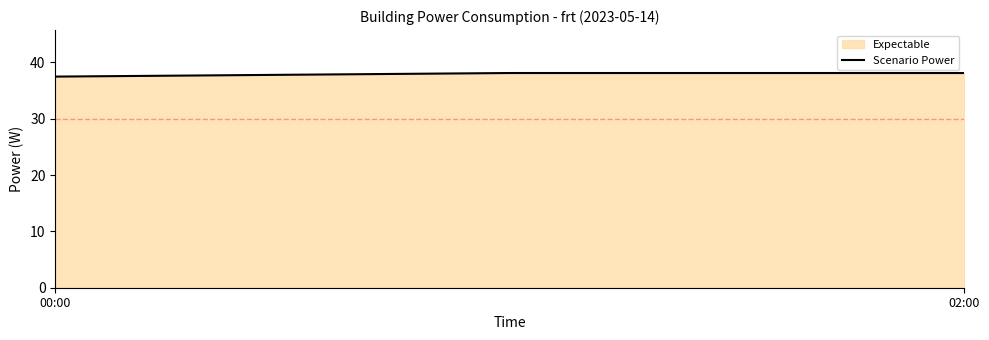

What is the label of the 1st point from the left?

00:00